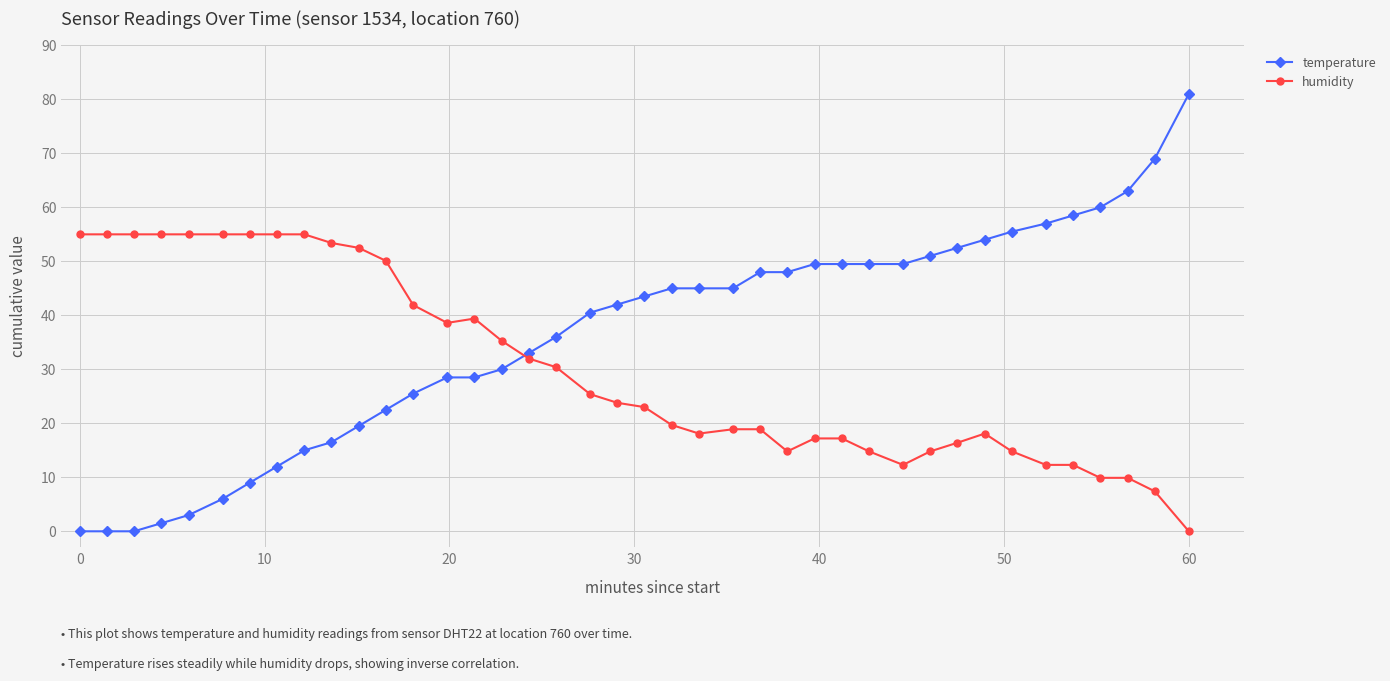

Does the chart have visible grid lines?

Yes